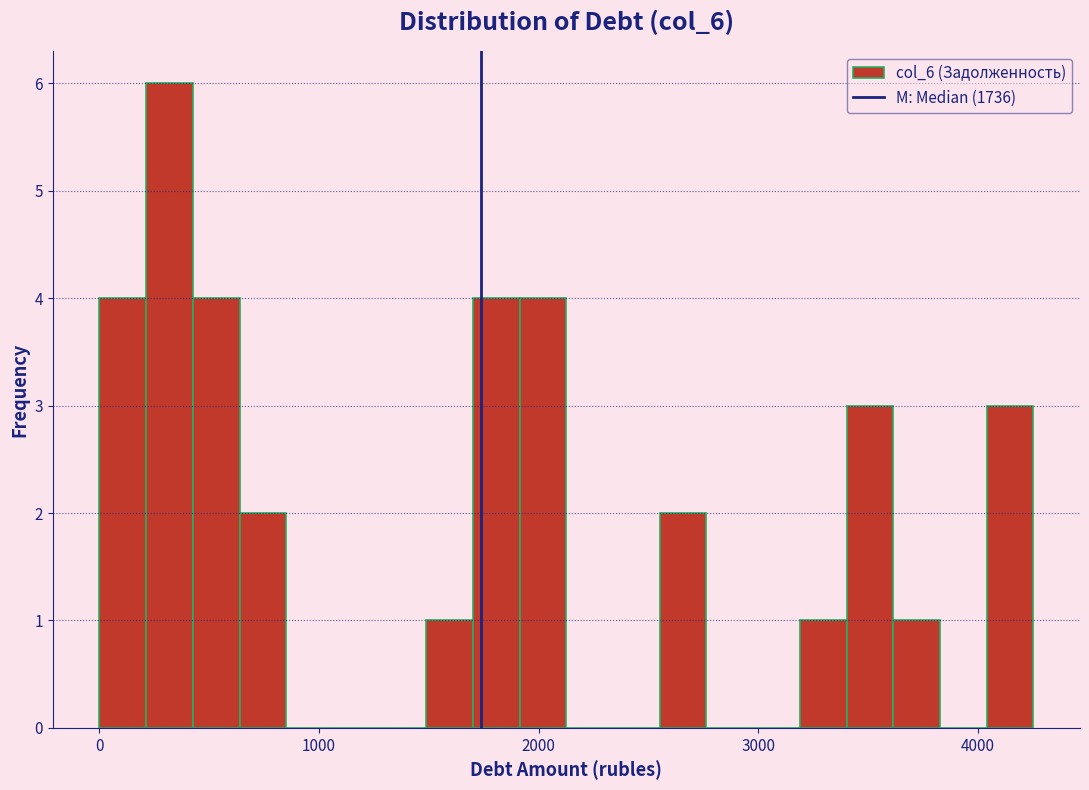

Around what value on the x-axis is the tallest bar? Give the approximate position of its centre, as read against the axis.

300